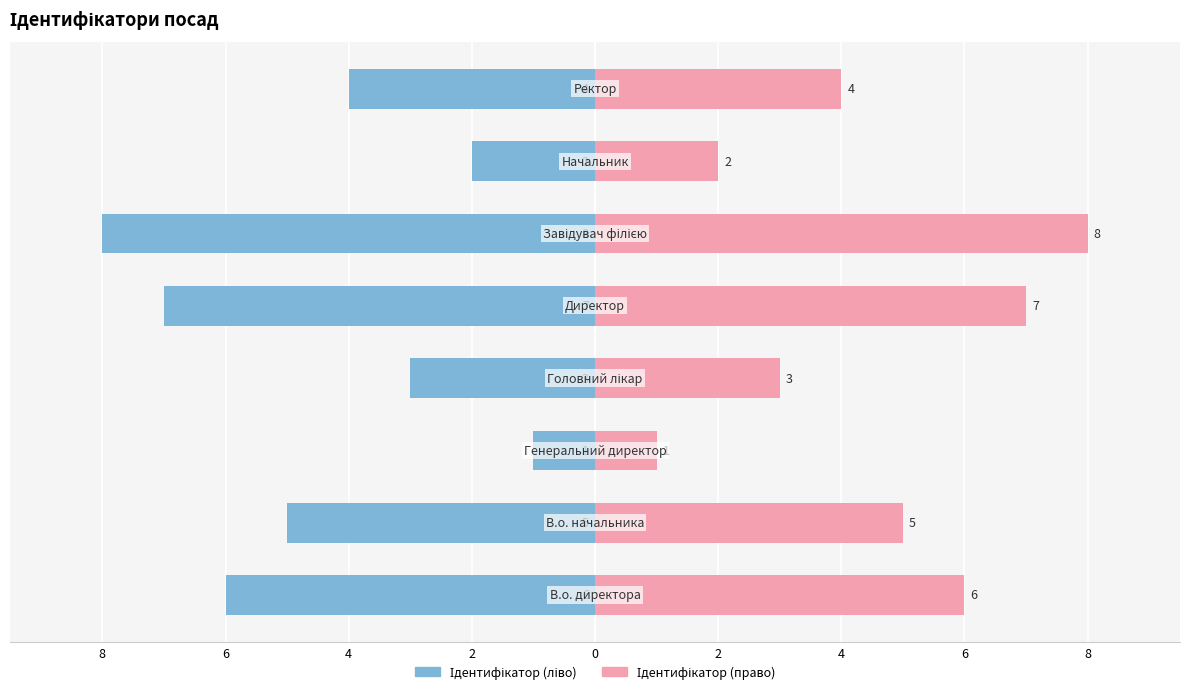

What are all the series names shown in the legend?

Ідентифікатор (ліво), Ідентифікатор (право)